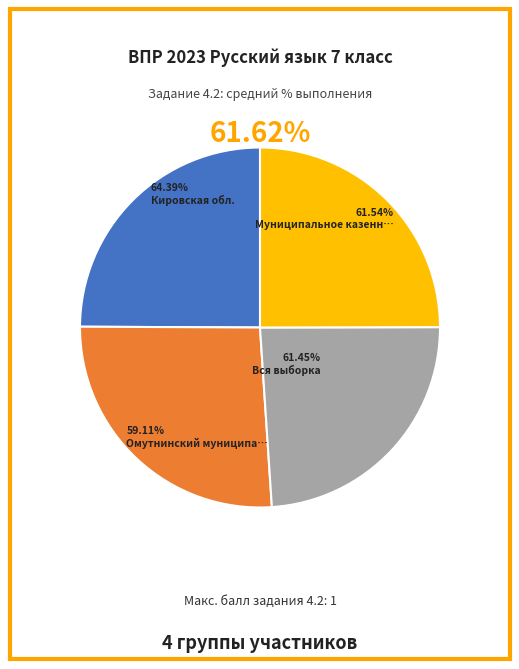

The Кировская обл. slice represents 26% of the pie. True or false?

True